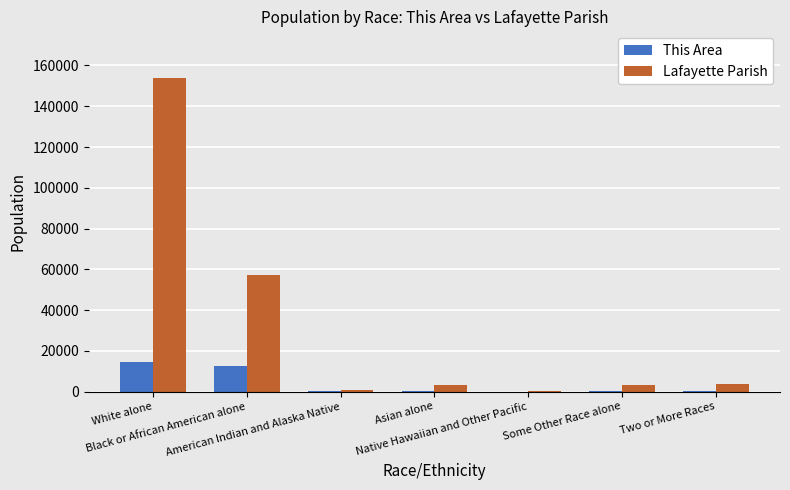

At which category is the sum across all series the highest?

White alone